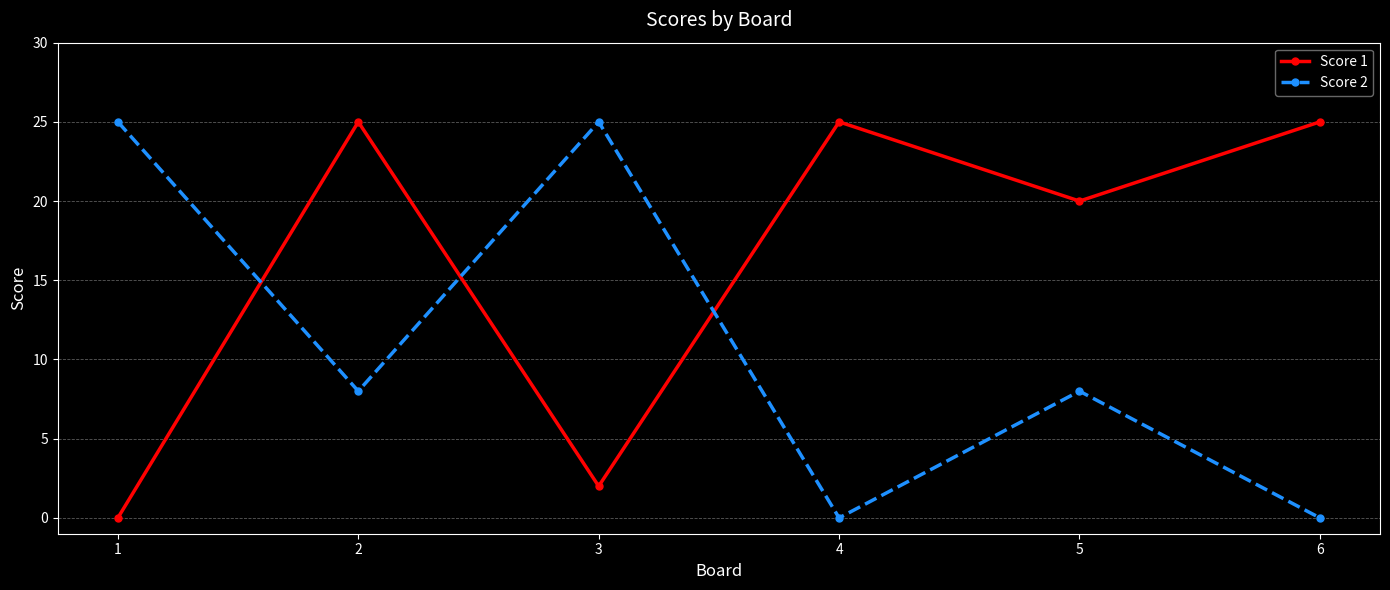

At 1, list the series in order from smallest to largest.

Score 1, Score 2